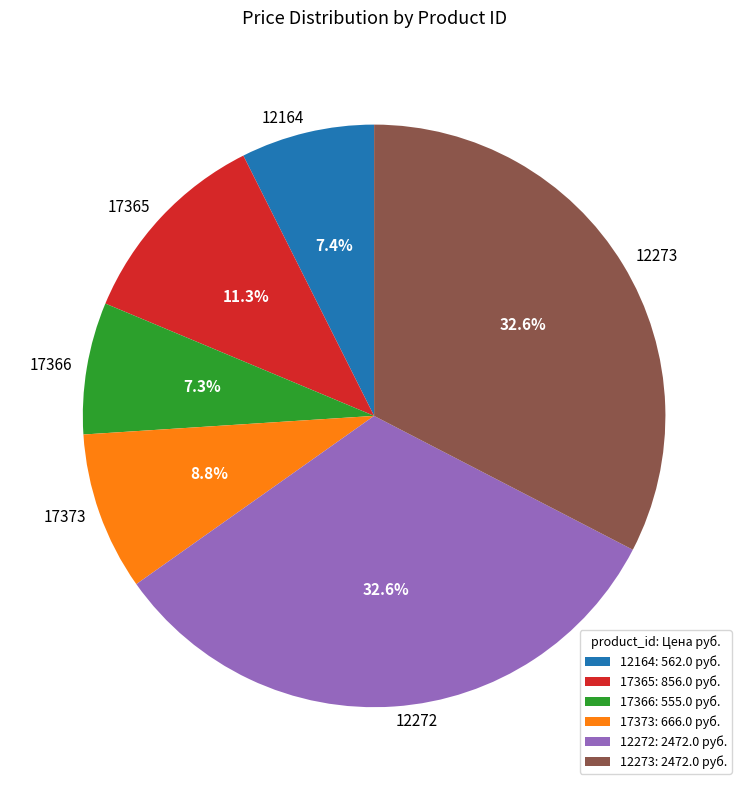

True or false: 12273 accounts for 33% of the total.

True